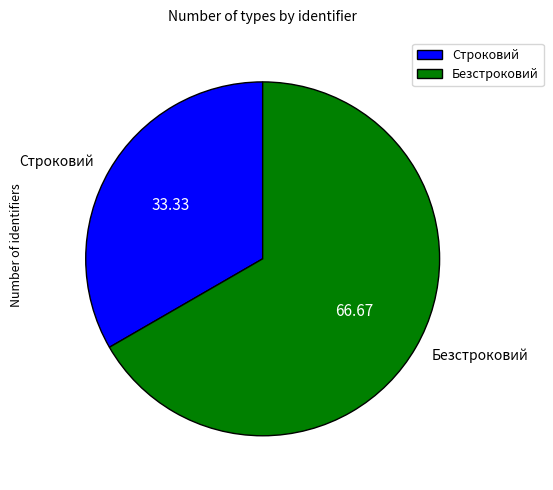

Is the sum of Безстроковий and Строковий greater than half?

Yes